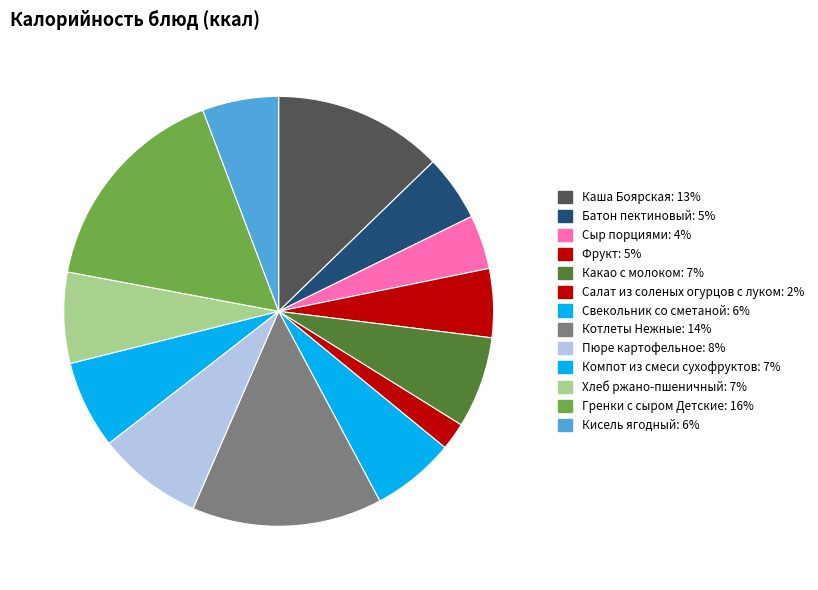

What is the ratio of the value at Кисель ягодный to the value at Гренки с сыром Детские?

0.4